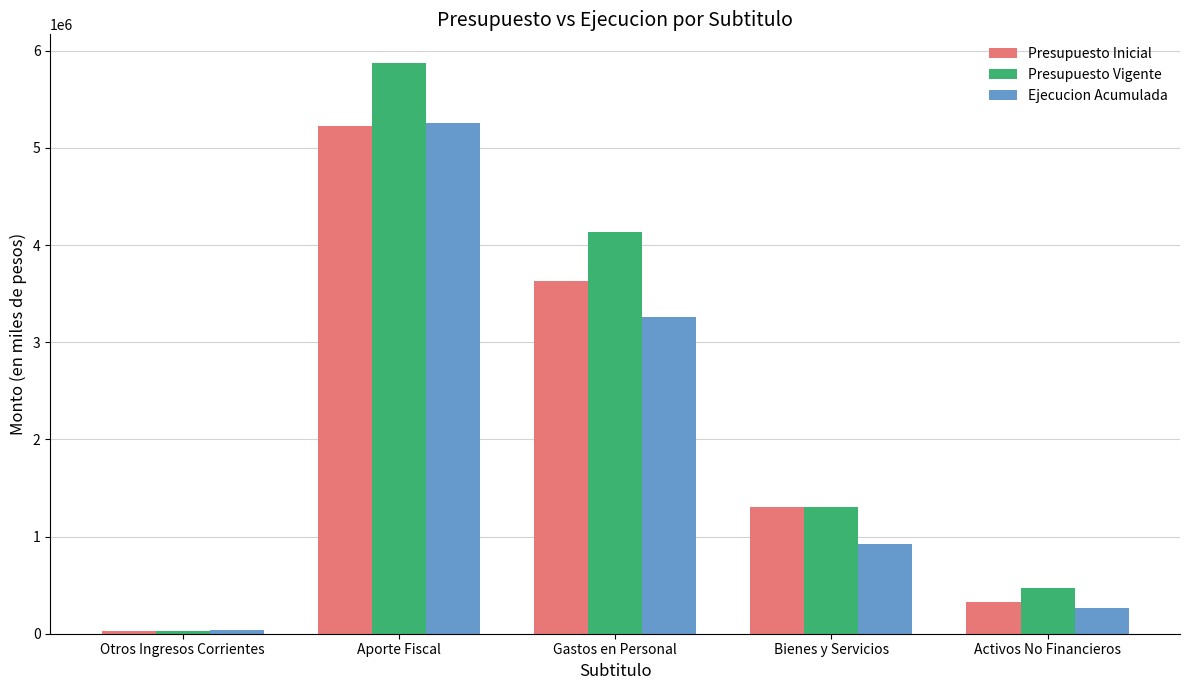

The value of Ejecucion Acumulada at Bienes y Servicios is 1528856. True or false?

False